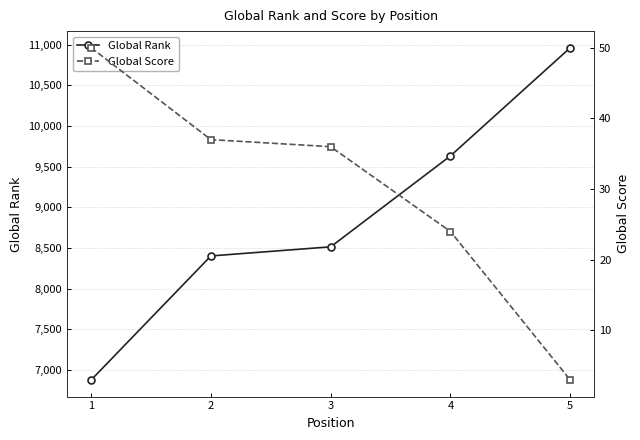

Is it true that Global Rank equals 11145 at 1?

False